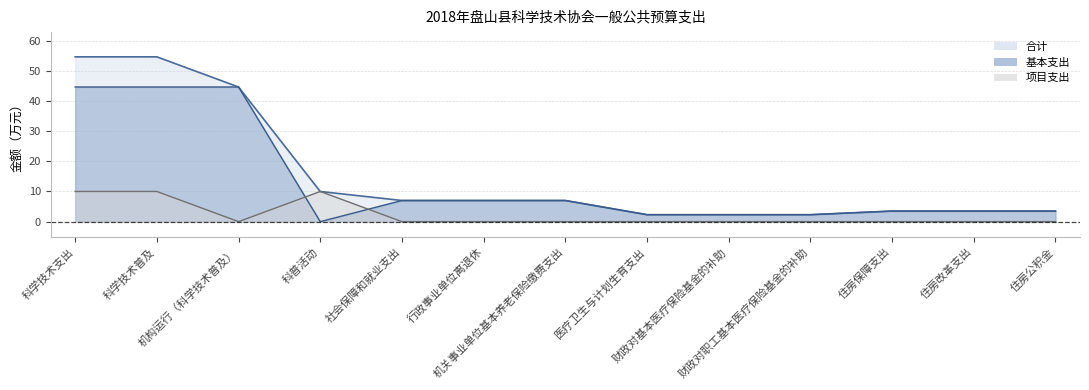

The value of 项目支出 at 住房公积金 is 0.0. True or false?

True